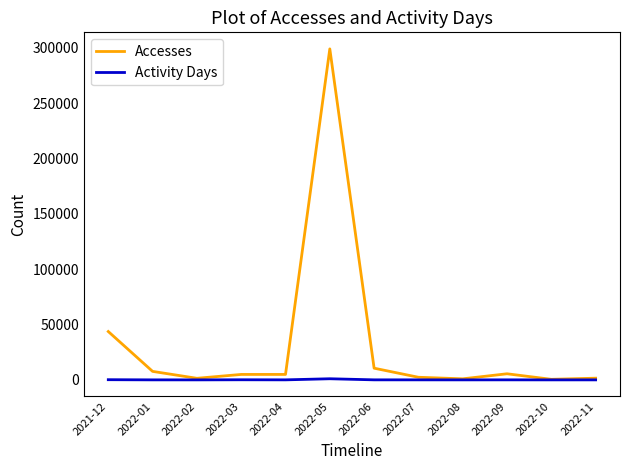

Does the chart display data point markers on the line(s)?

No